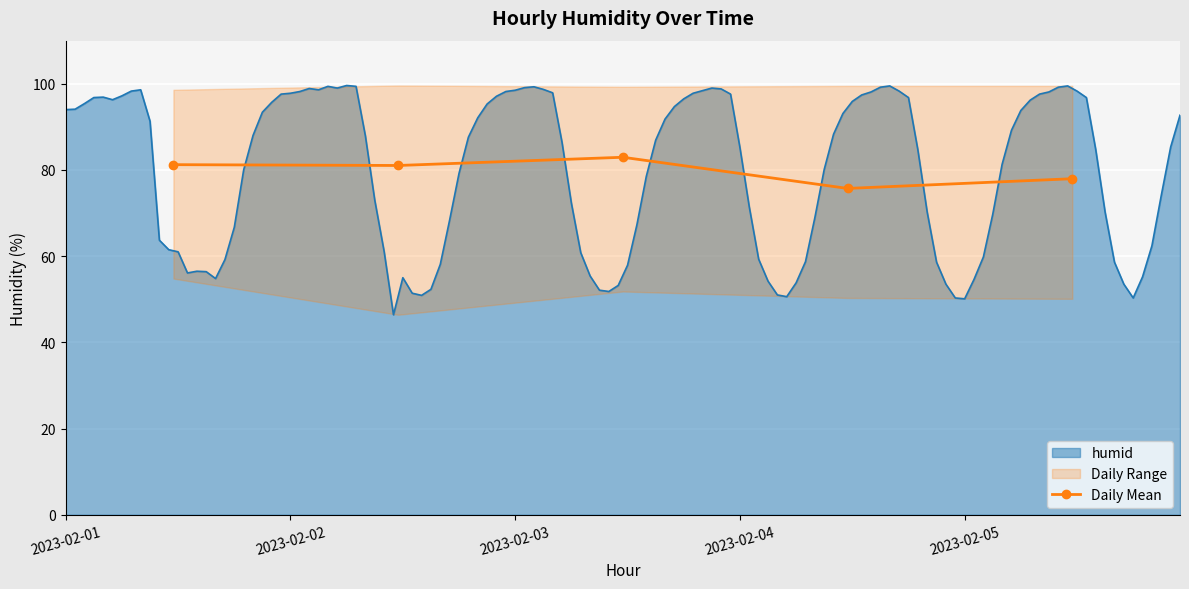

The chart shows a value of 78.0 at 2023-02-05. True or false?

True